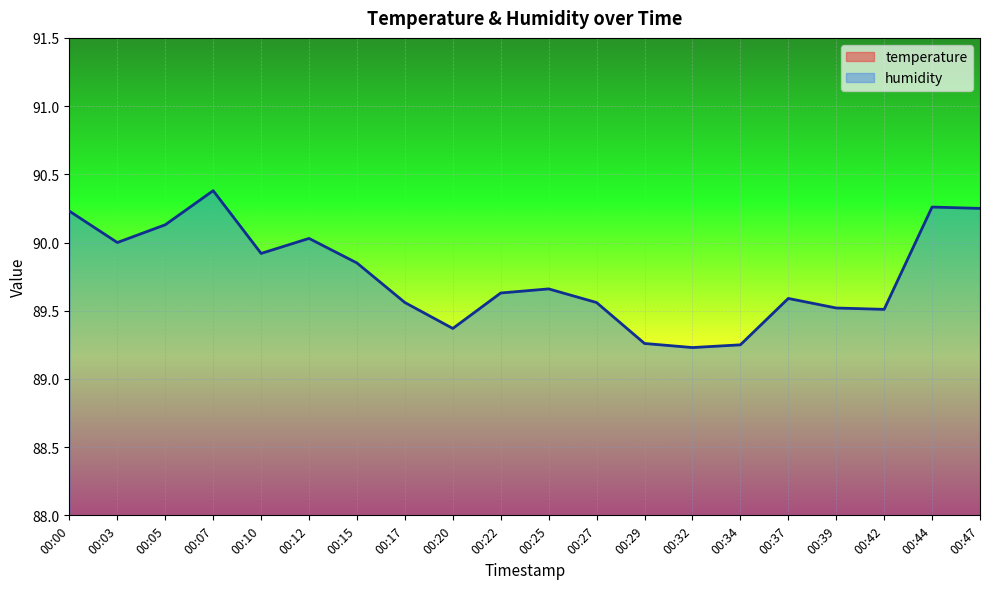

At how many categories does at least one series exceed 34?

20